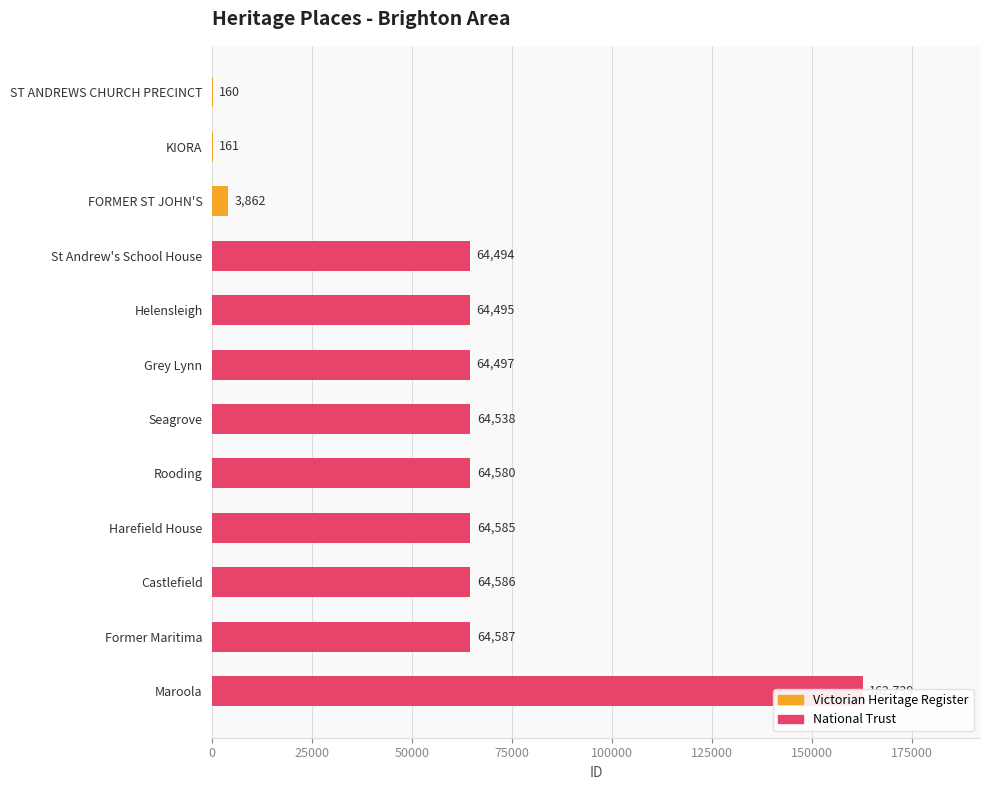

True or false: the data shows 228 at ST ANDREWS CHURCH PRECINCT.

False